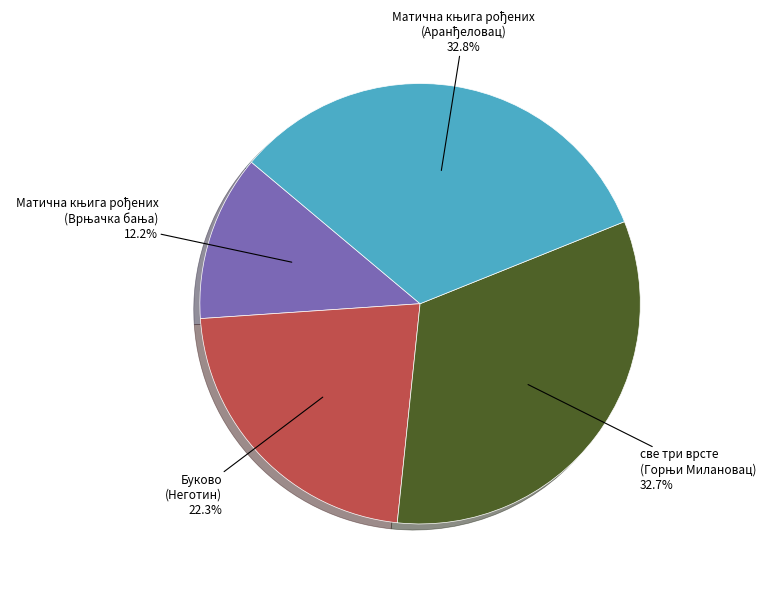

Is there any slice that represents more than half of the pie?

No